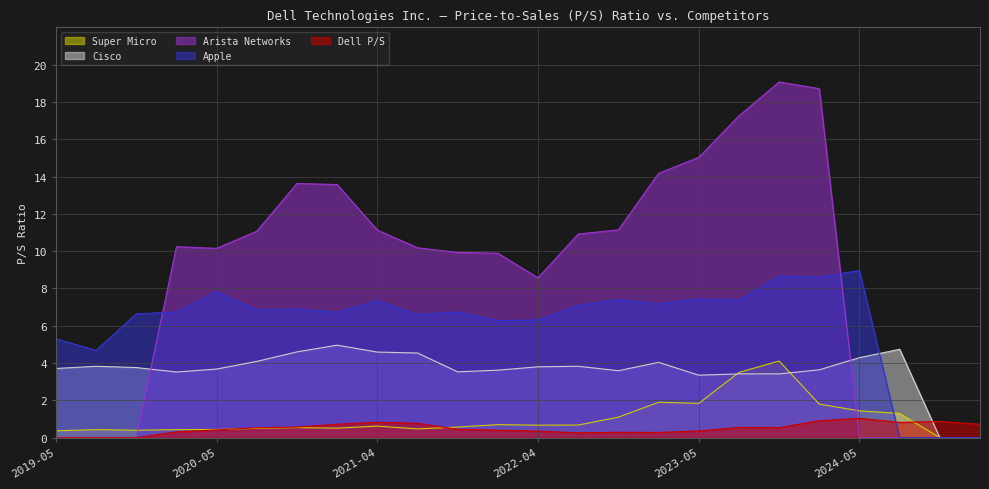

What is the maximum value shown in the chart?

19.1